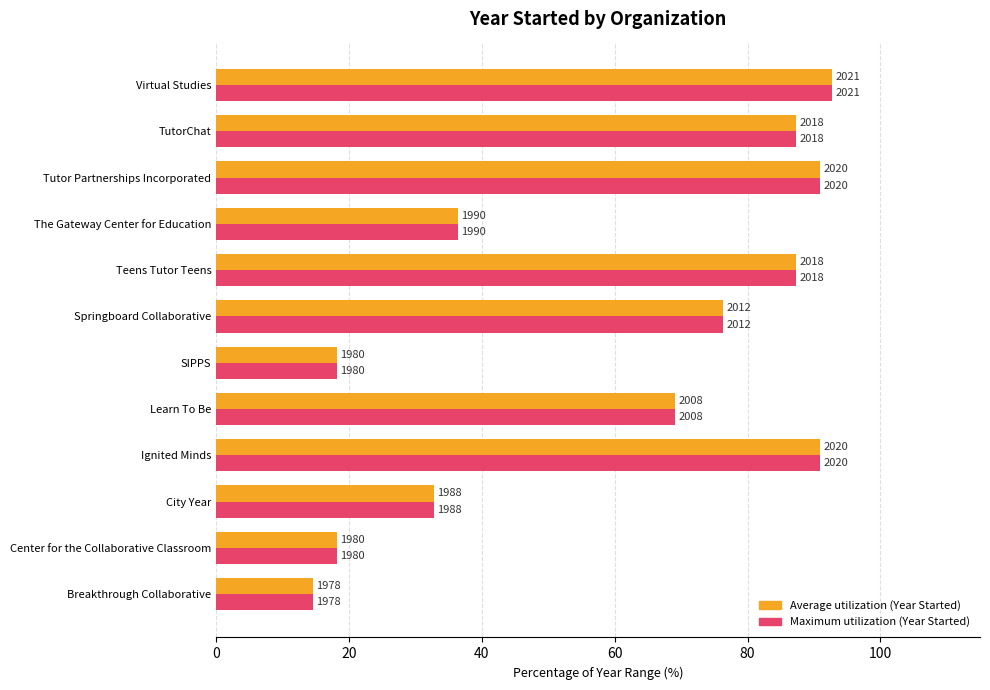

What are all the series names shown in the legend?

Average utilization (Year Started), Maximum utilization (Year Started)